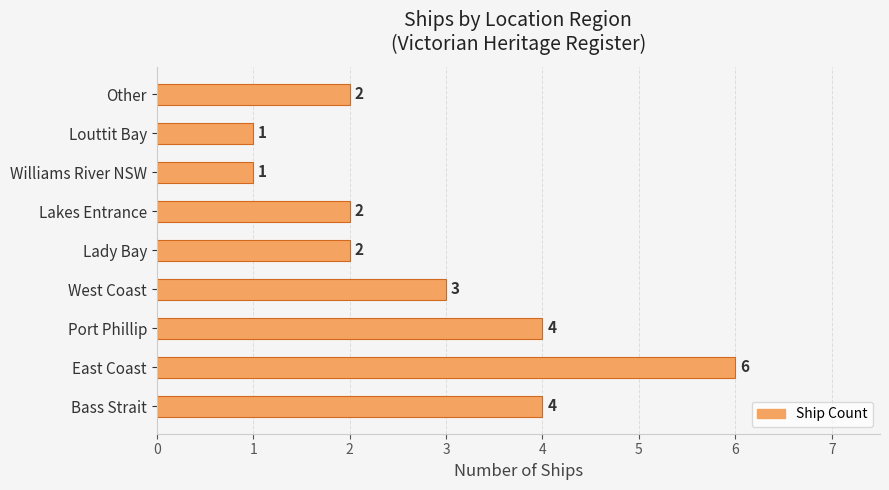

What is the smallest value displayed?

1